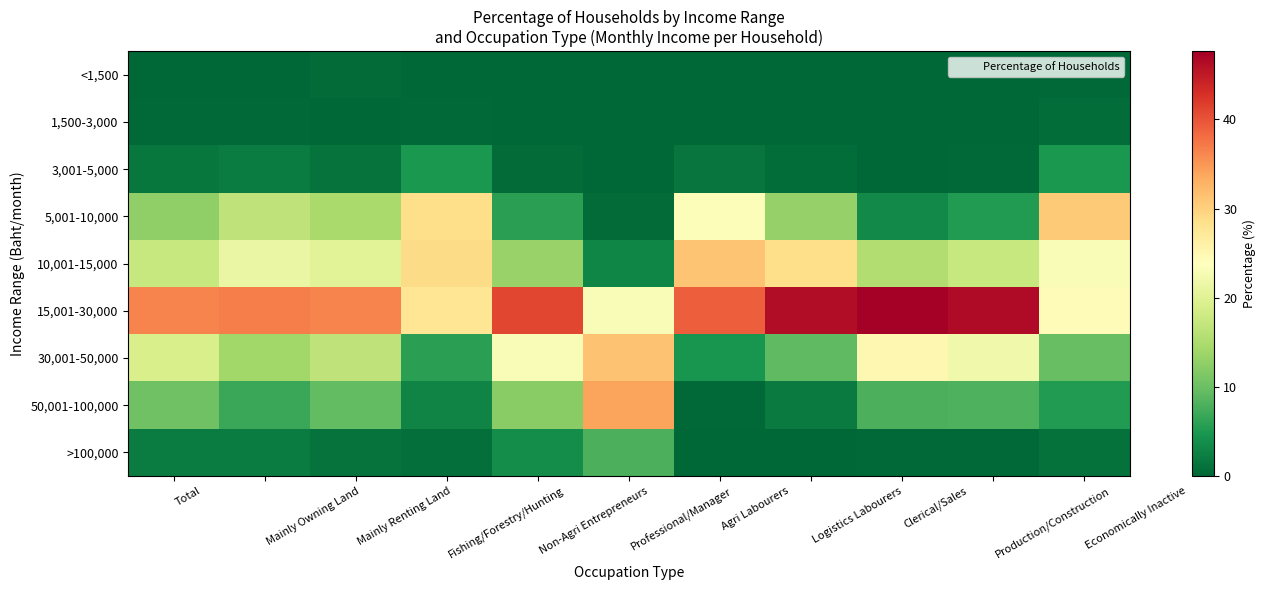

Reading left to right, what are all the values shown in this chart?

<1,500: Total=0.1	Mainly Owning Land=0.0	Mainly Renting Land=0.5	Fishing/Forestry/Hunting=0.0	Non-Agri Entrepreneurs=0.0	Professional/Manager=0.0	Agri Labourers=0.0	Logistics Labourers=0.0	Clerical/Sales=0.0	Production/Construction=0.0	Economically Inactive=0.2
1,500-3,000: Total=0.2	Mainly Owning Land=0.3	Mainly Renting Land=0.0	Fishing/Forestry/Hunting=0.3	Non-Agri Entrepreneurs=0.1	Professional/Manager=0.0	Agri Labourers=0.1	Logistics Labourers=0.0	Clerical/Sales=0.0	Production/Construction=0.0	Economically Inactive=0.7
3,001-5,000: Total=1.6	Mainly Owning Land=2.1	Mainly Renting Land=1.2	Fishing/Forestry/Hunting=4.9	Non-Agri Entrepreneurs=0.4	Professional/Manager=0.0	Agri Labourers=1.5	Logistics Labourers=0.6	Clerical/Sales=0.2	Production/Construction=0.4	Economically Inactive=4.8
5,001-10,000: Total=12.7	Mainly Owning Land=16.7	Mainly Renting Land=14.5	Fishing/Forestry/Hunting=28.7	Non-Agri Entrepreneurs=5.9	Professional/Manager=0.4	Agri Labourers=23.3	Logistics Labourers=13.2	Clerical/Sales=3.4	Production/Construction=5.4	Economically Inactive=30.6
10,001-15,000: Total=17.4	Mainly Owning Land=21.2	Mainly Renting Land=20.1	Fishing/Forestry/Hunting=28.9	Non-Agri Entrepreneurs=13.3	Professional/Manager=3.1	Agri Labourers=31.1	Logistics Labourers=28.6	Clerical/Sales=15.4	Production/Construction=17.4	Economically Inactive=23.2
15,001-30,000: Total=36.4	Mainly Owning Land=36.7	Mainly Renting Land=36.4	Fishing/Forestry/Hunting=27.7	Non-Agri Entrepreneurs=41.0	Professional/Manager=23.2	Agri Labourers=39.2	Logistics Labourers=46.3	Clerical/Sales=47.6	Production/Construction=46.5	Economically Inactive=24.3
30,001-50,000: Total=19.0	Mainly Owning Land=14.1	Mainly Renting Land=16.8	Fishing/Forestry/Hunting=5.8	Non-Agri Entrepreneurs=23.2	Professional/Manager=31.3	Agri Labourers=4.5	Logistics Labourers=9.2	Clerical/Sales=25.1	Production/Construction=22.0	Economically Inactive=9.8
50,001-100,000: Total=10.4	Mainly Owning Land=6.8	Mainly Renting Land=9.4	Fishing/Forestry/Hunting=2.9	Non-Agri Entrepreneurs=12.2	Professional/Manager=34.0	Agri Labourers=0.3	Logistics Labourers=2.0	Clerical/Sales=8.0	Production/Construction=8.1	Economically Inactive=5.3
>100,000: Total=2.1	Mainly Owning Land=2.1	Mainly Renting Land=1.1	Fishing/Forestry/Hunting=0.8	Non-Agri Entrepreneurs=3.9	Professional/Manager=8.0	Agri Labourers=0.0	Logistics Labourers=0.0	Clerical/Sales=0.3	Production/Construction=0.2	Economically Inactive=1.1